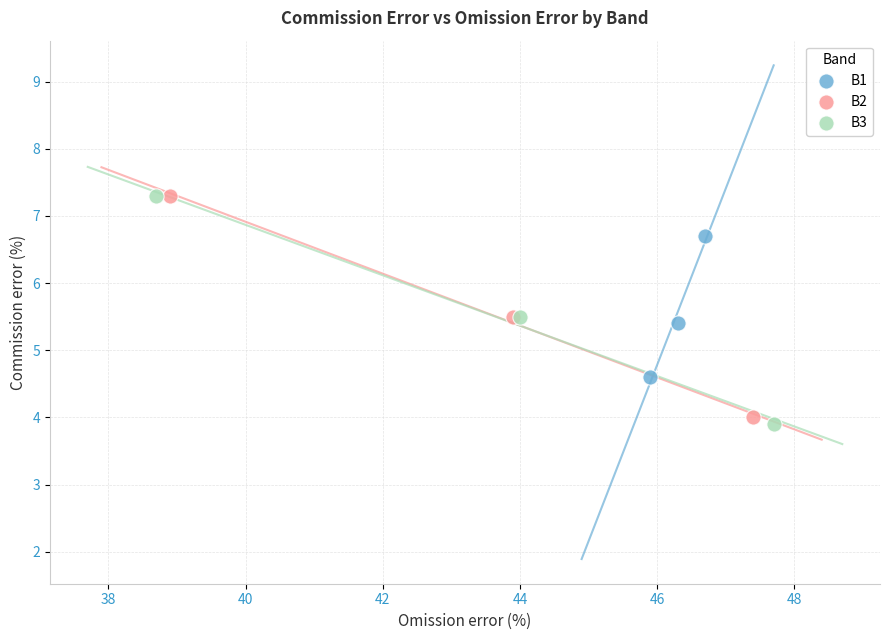

Which series has the widest spread of Y values?

B3